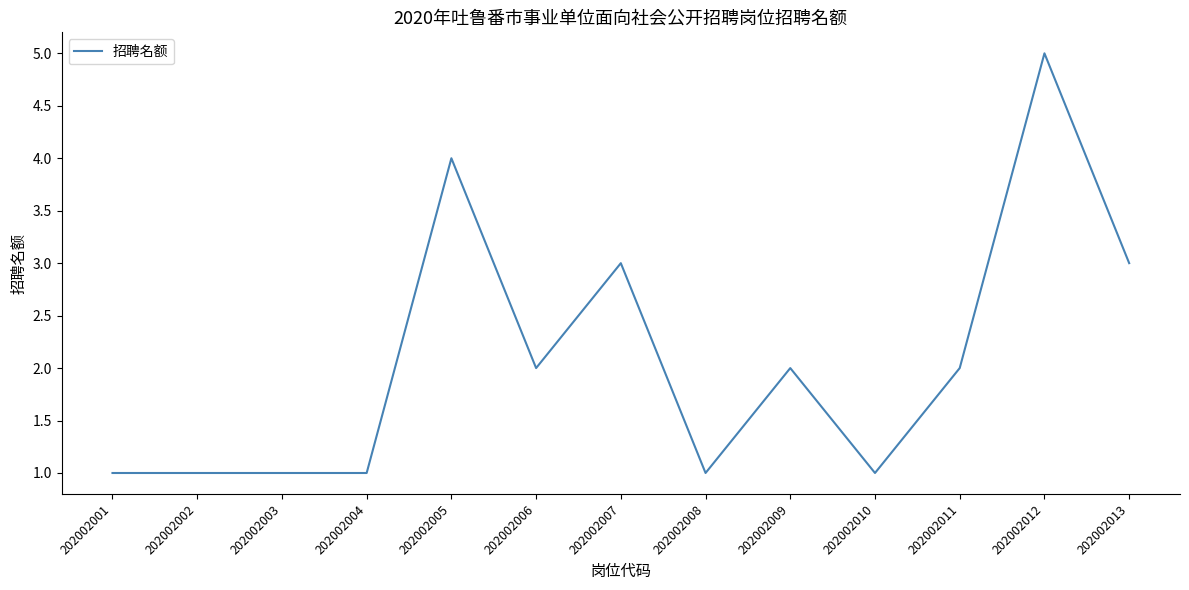

Is it true that the value at 202002011 is 2?

True